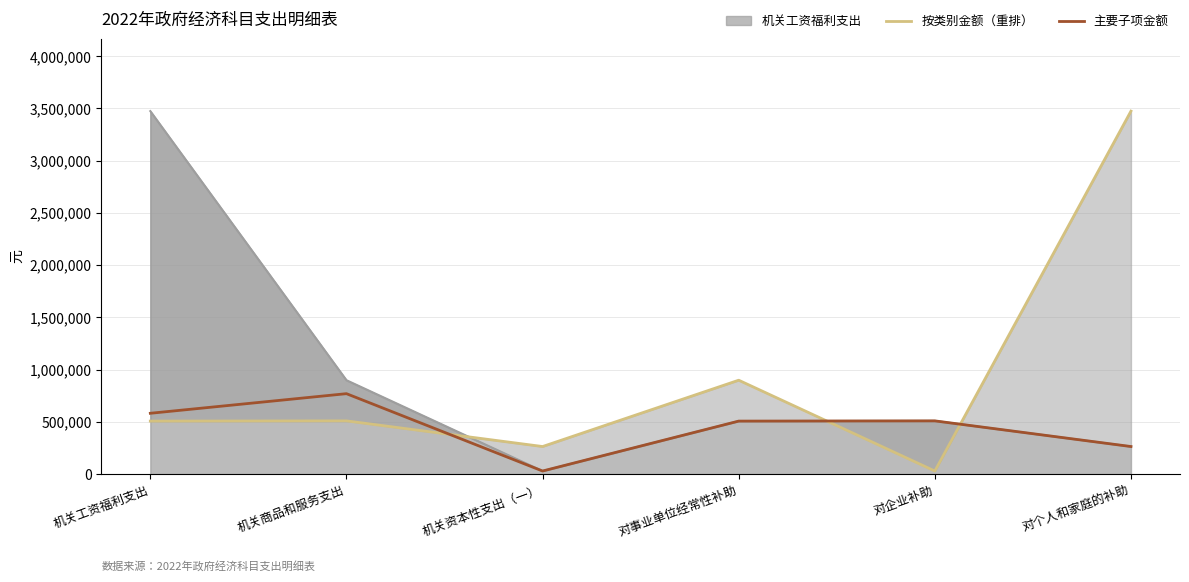

After their last crossing, which series has the higher values: 主要子项金额 or 按类别金额（重排）?

按类别金额（重排）